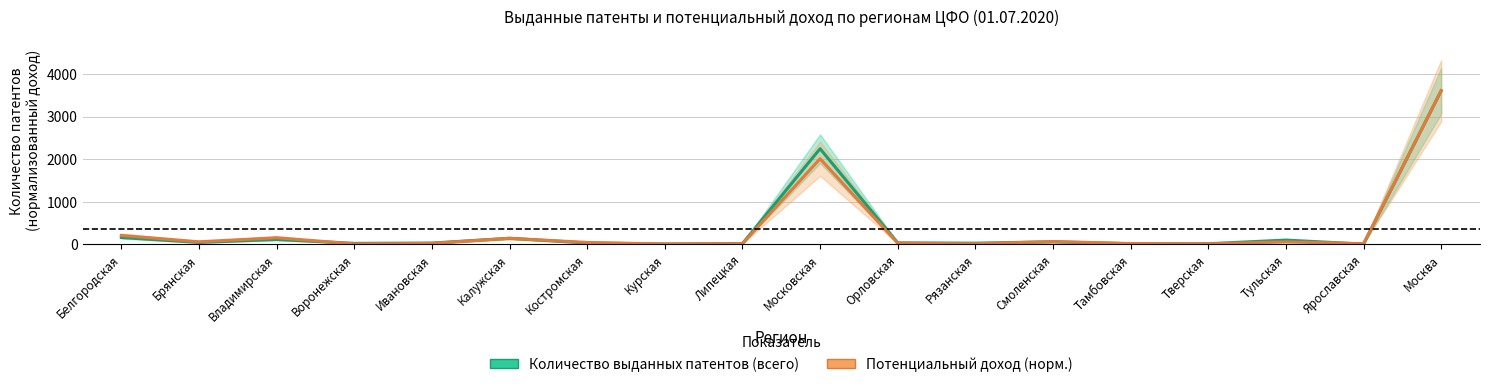

Rank the series at Липецкая from highest to lowest value.

Количество выданных патентов (всего), Потенциальный доход (норм.)